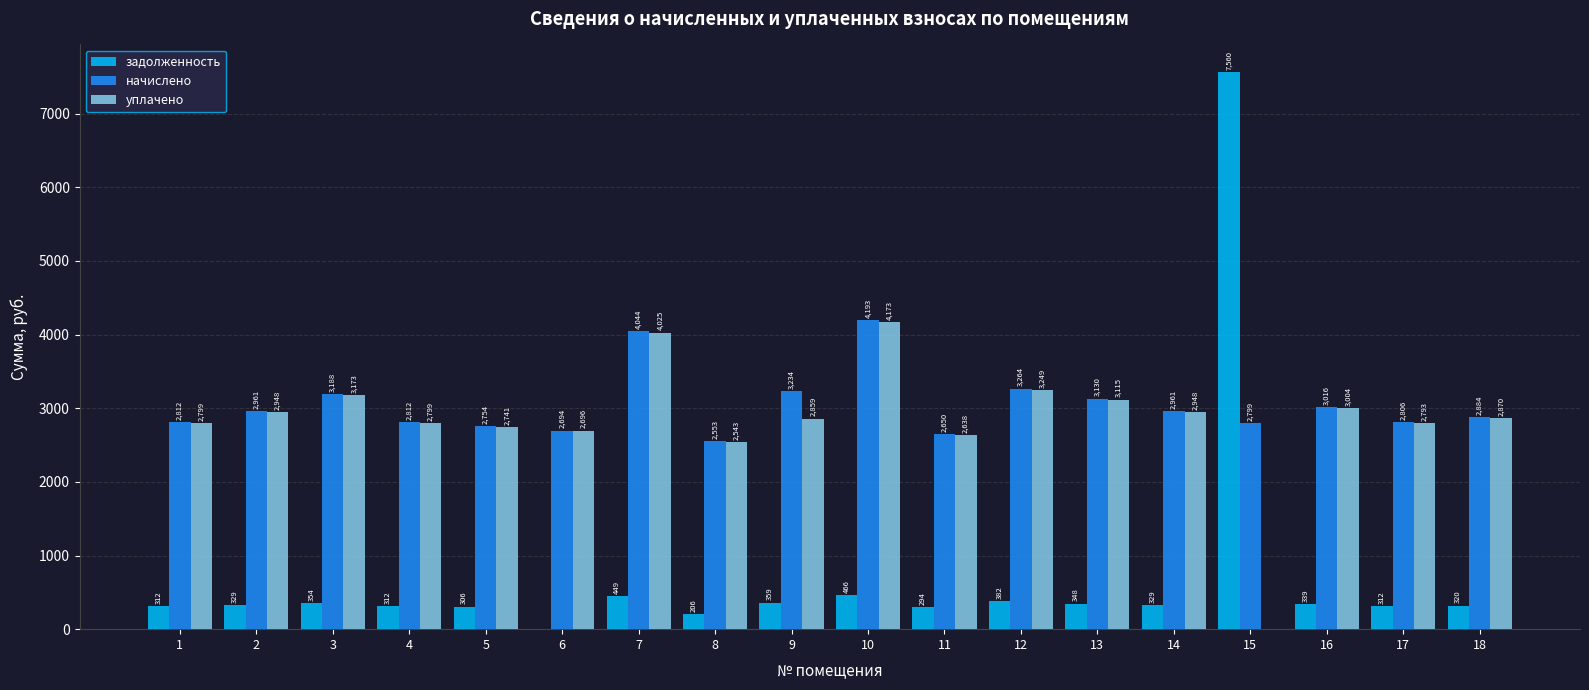

Are the bars horizontal?

No